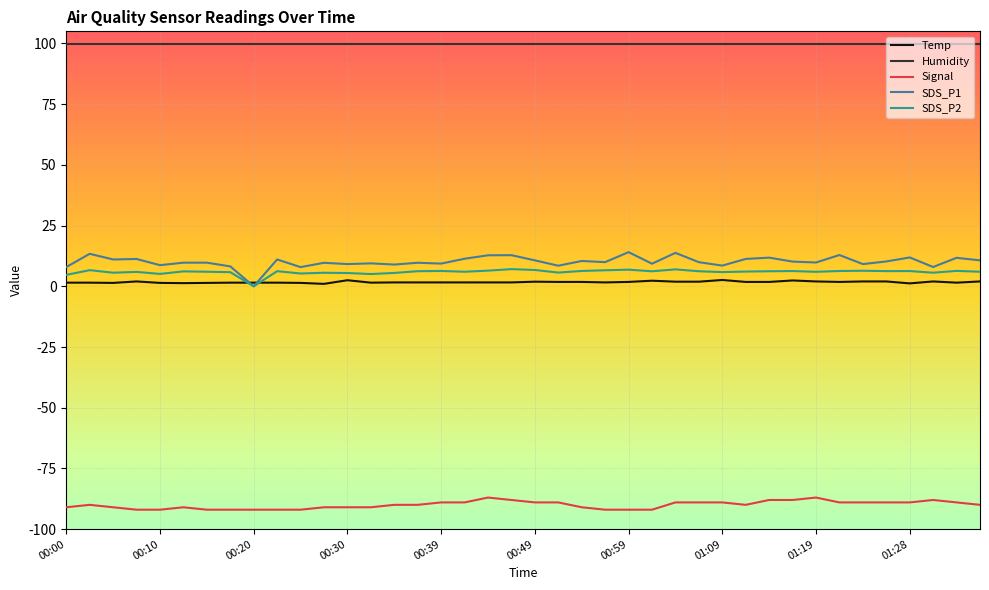

What is the greatest value displayed?

99.9